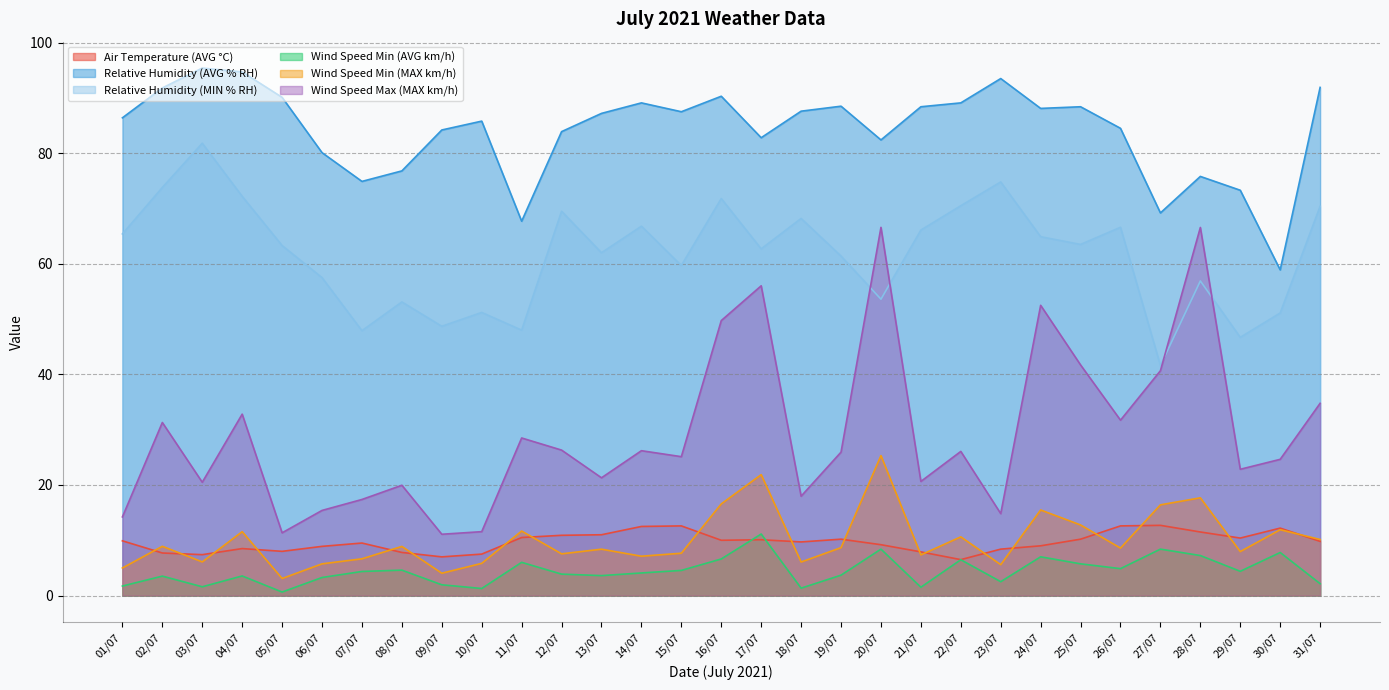

Where is Relative Humidity (MIN % RH) nearest to the value 61?

19/07